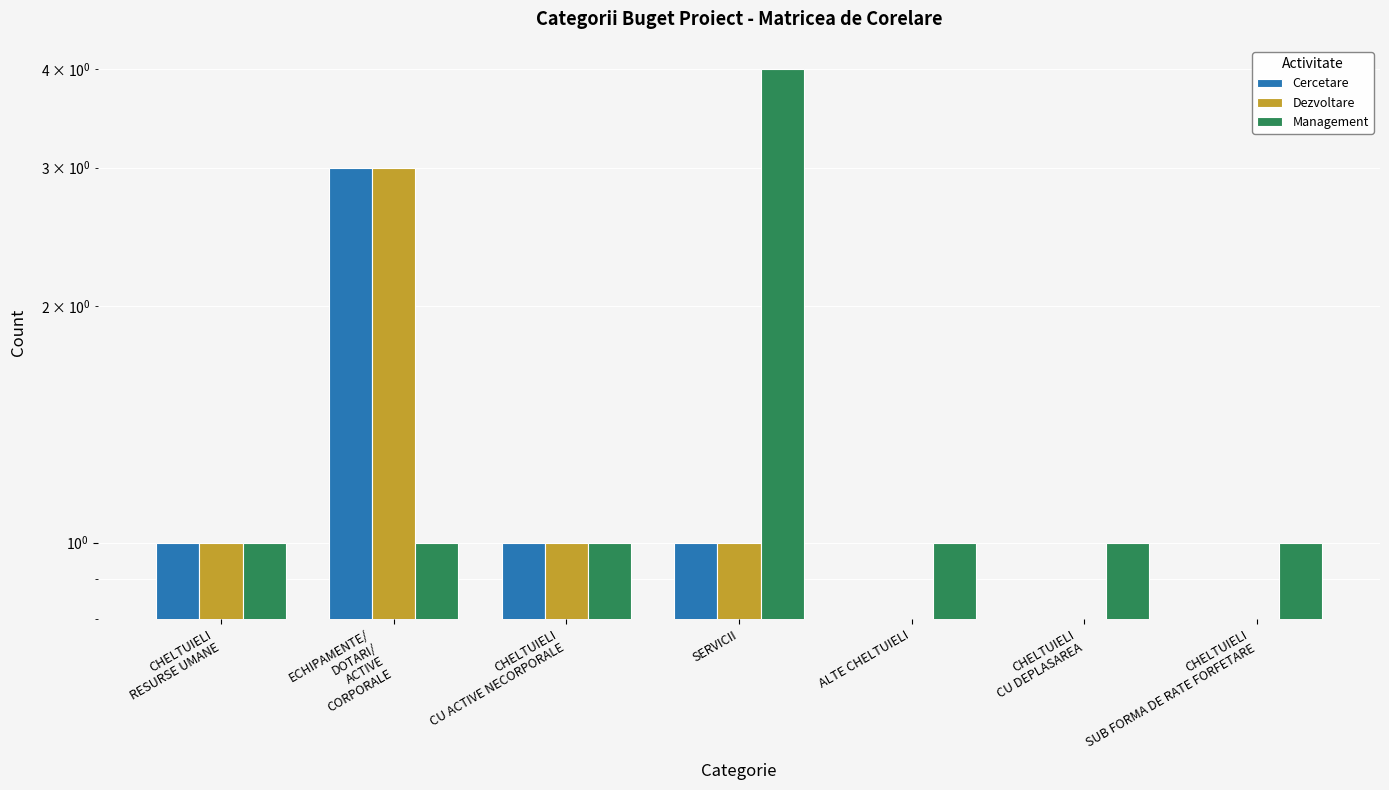

At ECHIPAMENTE/
DOTARI/
ACTIVE
CORPORALE, list the series in order from smallest to largest.

Management, Cercetare, Dezvoltare